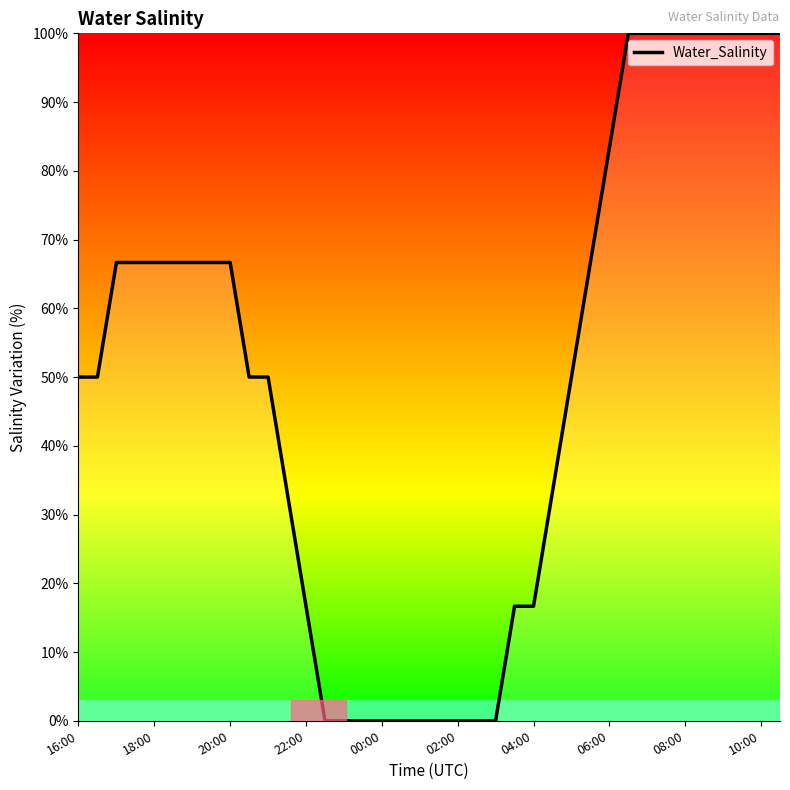

What is the average value?

49.6